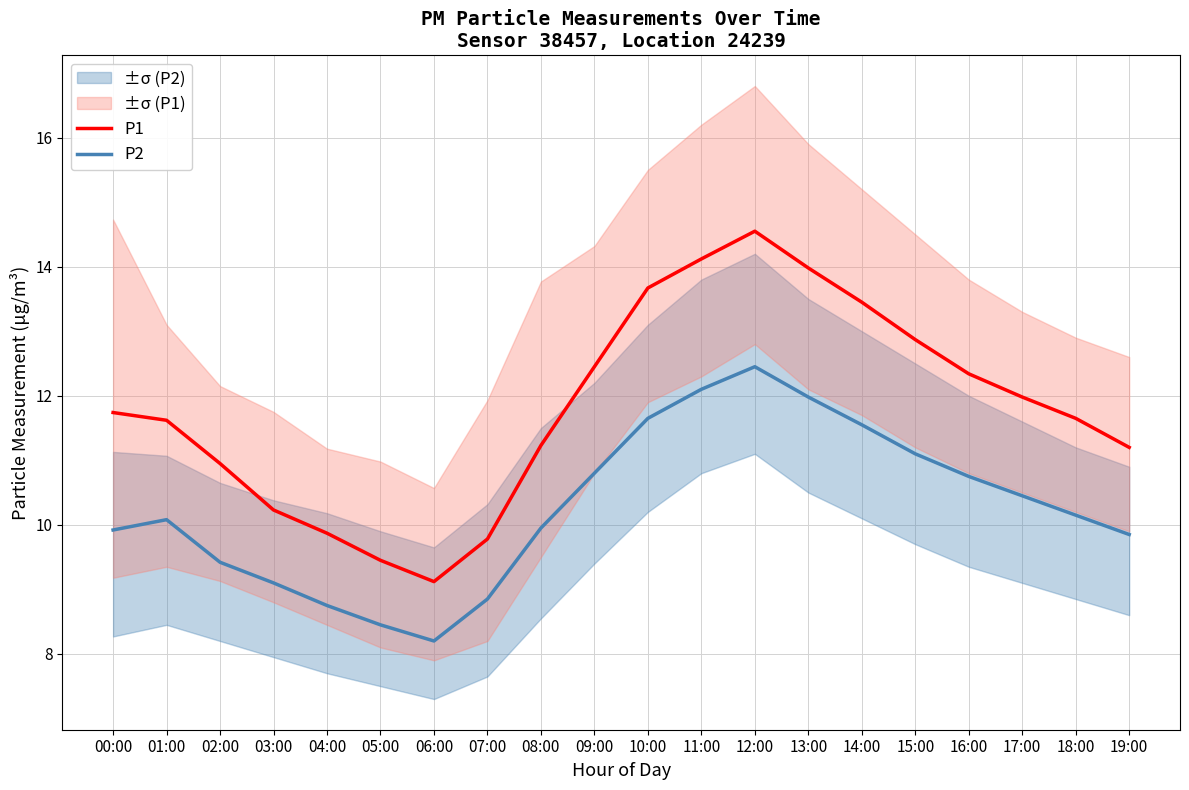

What is the sum of the P2 values at 08:00 and 10:00?

21.6